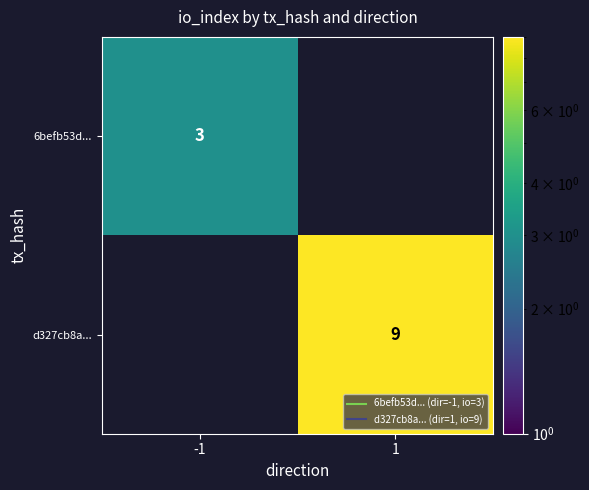

Is it true that 6befb53d... equals 3.0 at -1?

True